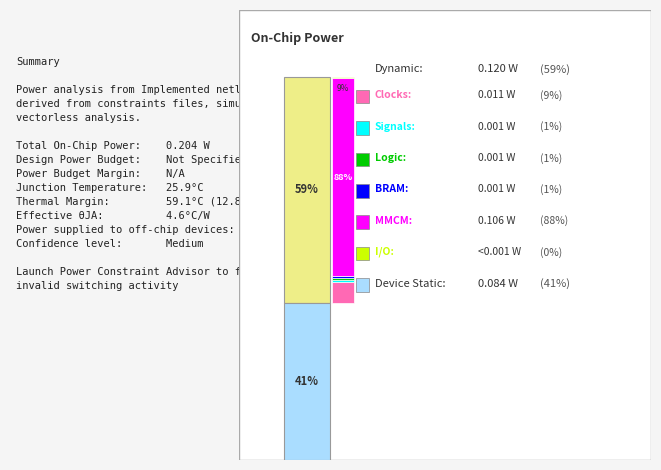

Which has a higher value, 28 or 28?

28